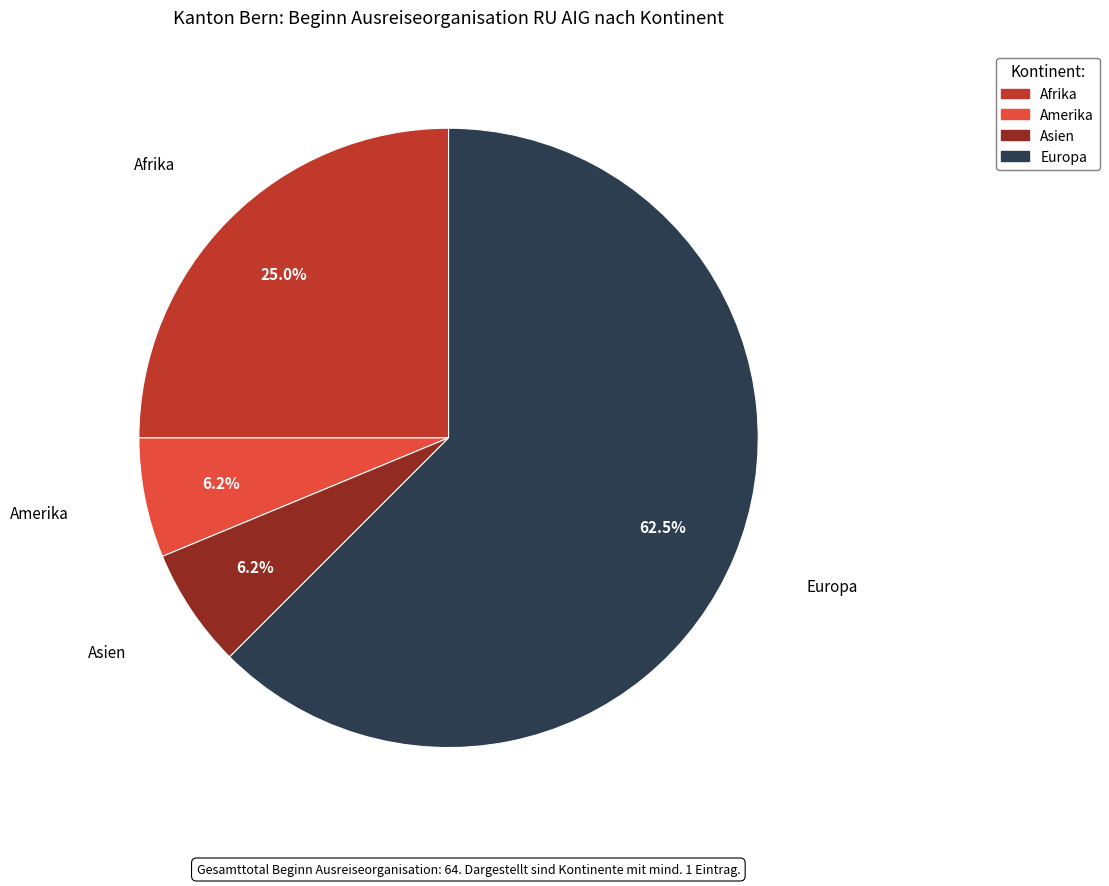

Does any single category account for the majority?

Yes